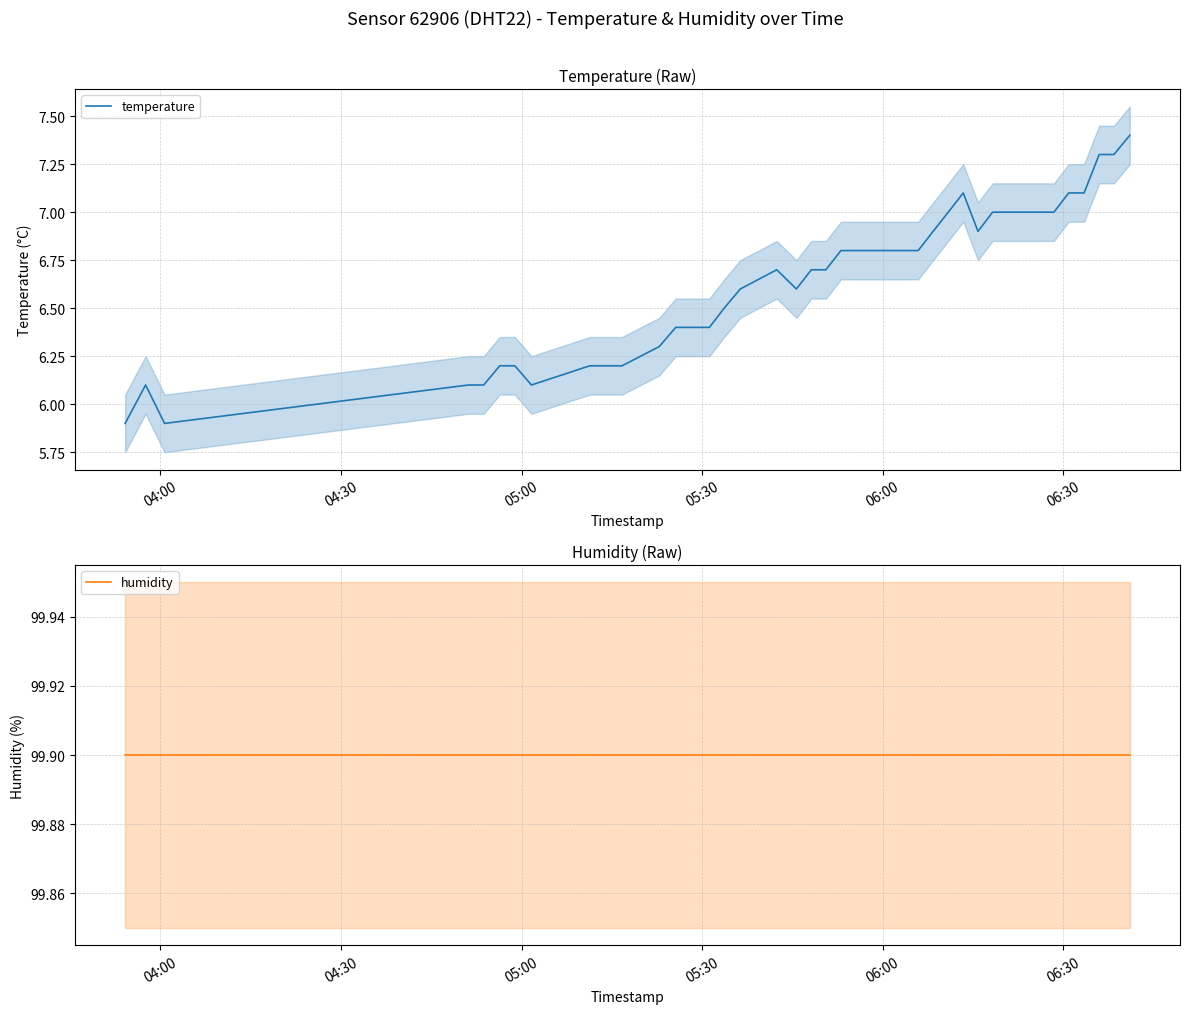

What is the lowest value of the temperature series?

5.9